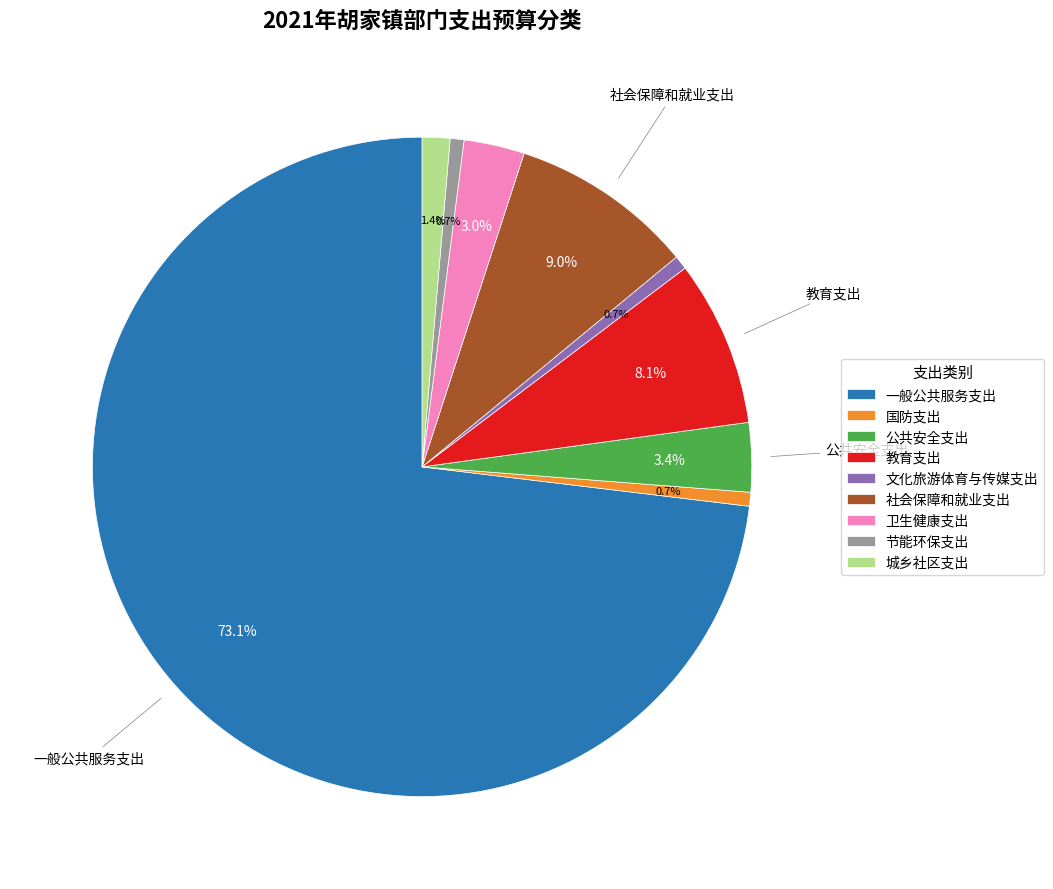

How many segments does this pie chart have?

9